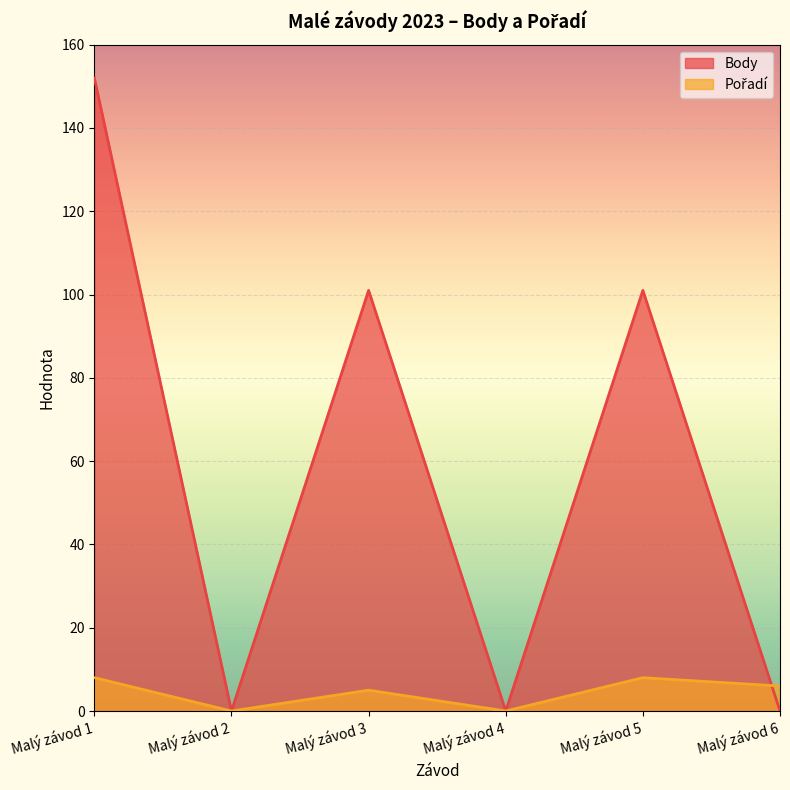

What is the spread (max minus min) of values at Malý závod 6?

6